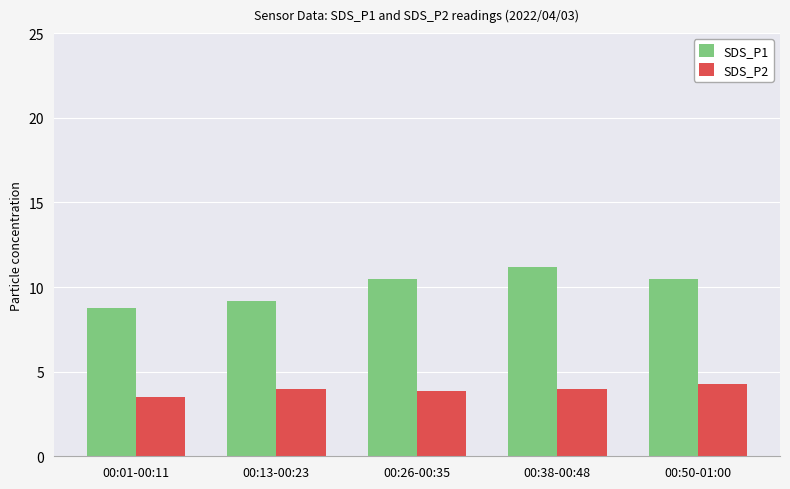

Which series has the largest total across all categories?

SDS_P1